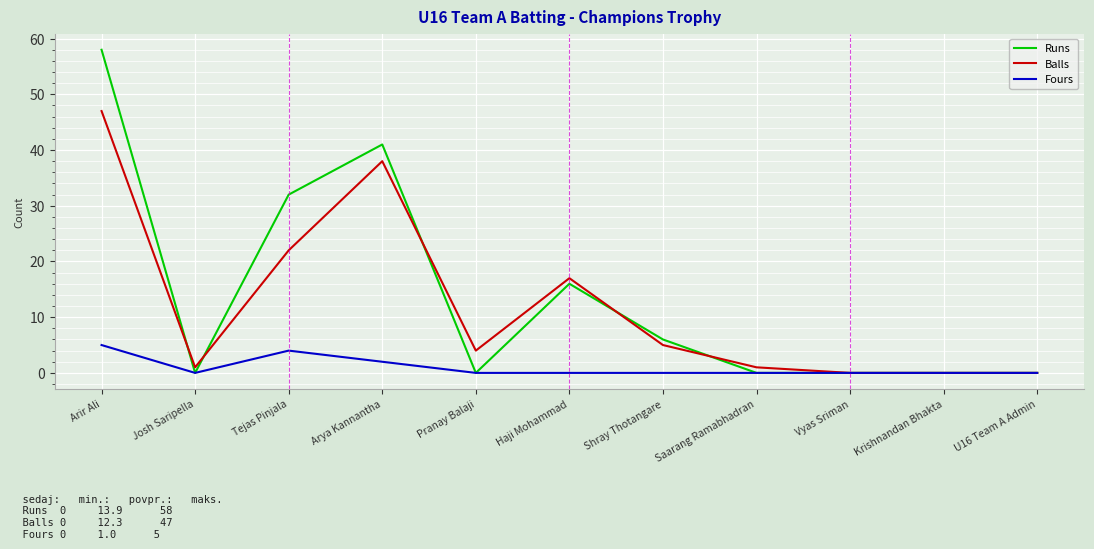

Which category has the highest value in the Runs series?

Arir Ali